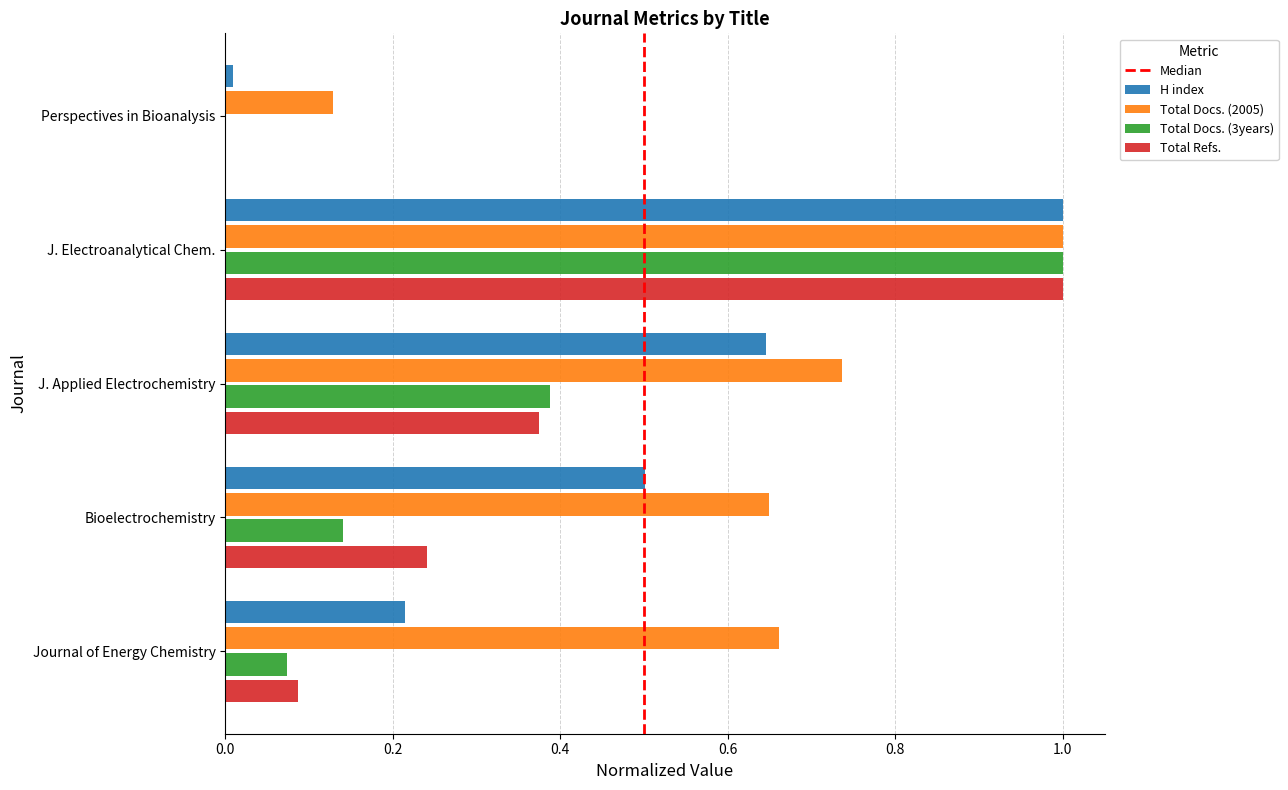

Which series has the largest total across all categories?

Total Docs. (2005)